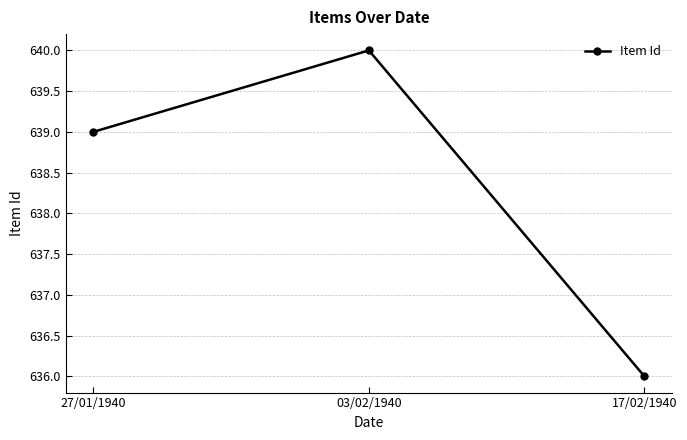

Reading left to right, list all the values displayed in this chart.

27/01/1940=639	03/02/1940=640	17/02/1940=636